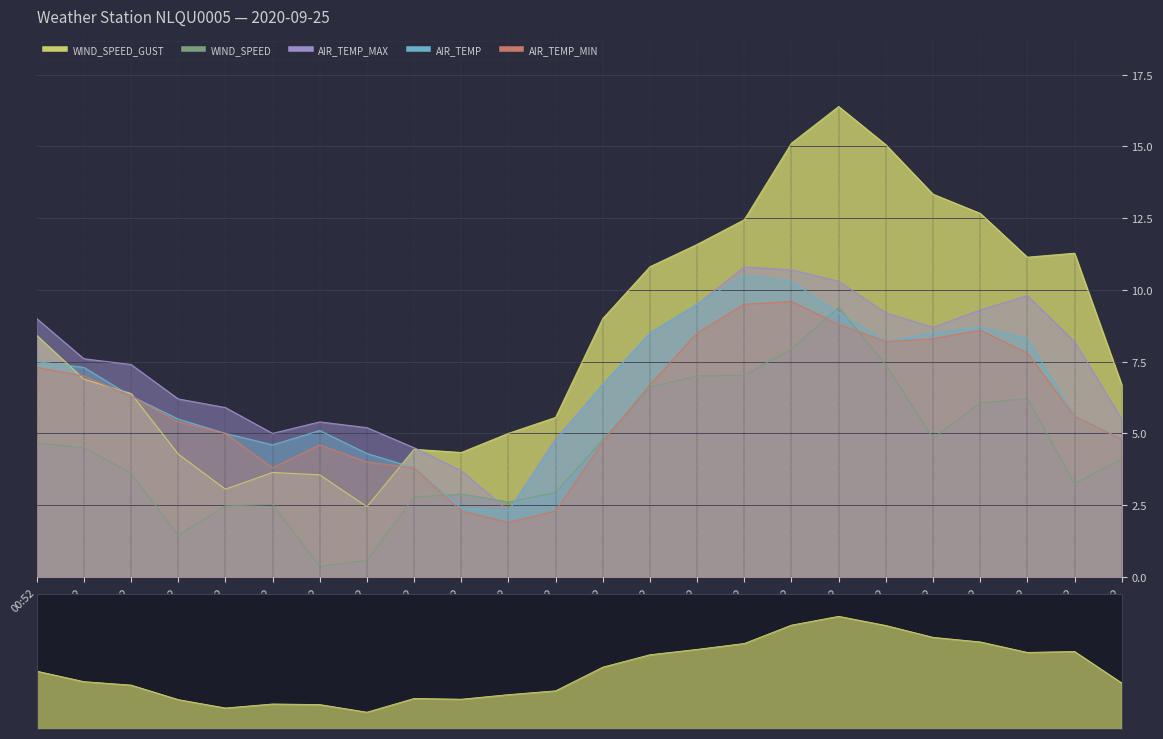

Reading left to right, transcribe all the data shown in this chart.

WIND_SPEED: 4.7	4.5	3.6	1.4	2.5	2.5	0.4	0.6	2.8	2.9	2.6	2.9	4.8	6.6	7.0	7.0	7.9	9.4	7.4	4.8	6.1	6.2	3.2	4.1
WIND_SPEED_GUST: 8.4	6.9	6.4	4.3	3.1	3.6	3.6	2.4	4.4	4.3	5.0	5.6	9.0	10.8	11.6	12.4	15.1	16.4	15.1	13.3	12.7	11.1	11.3	6.7
AIR_TEMP_MAX: 9.0	7.6	7.4	6.2	5.9	5.0	5.4	5.2	4.5	3.7	2.3	4.8	6.7	8.5	9.5	10.8	10.7	10.3	9.2	8.7	9.3	9.8	8.2	5.5
AIR_TEMP: 7.5	7.3	6.3	5.5	5.0	4.6	5.1	4.3	3.8	2.4	2.3	4.7	6.7	8.5	9.5	10.5	10.3	9.2	8.2	8.5	8.7	8.3	5.6	4.8
AIR_TEMP_MIN: 7.3	7.0	6.3	5.4	5.0	3.8	4.6	4.0	3.8	2.3	1.9	2.3	4.7	6.7	8.5	9.5	9.6	8.8	8.2	8.3	8.6	7.8	5.6	4.8